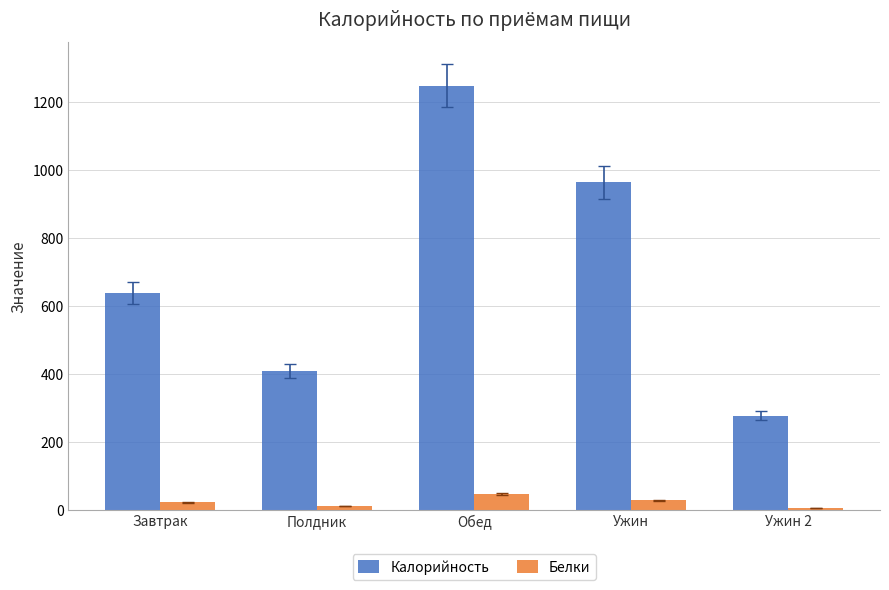

What is the spread (max minus min) of values at Ужин 2?

271.5